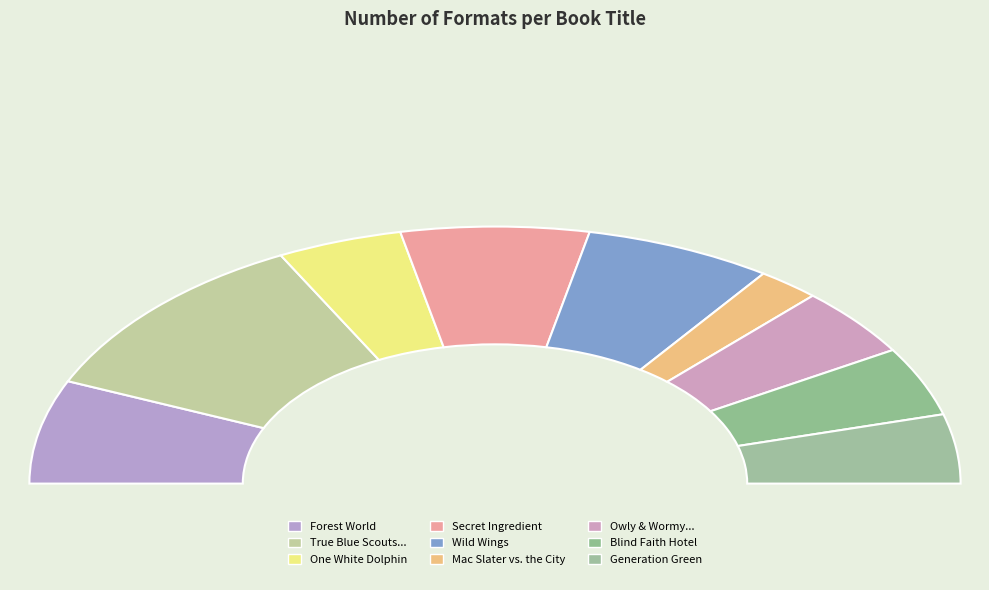

Is there a majority slice in this chart?

No